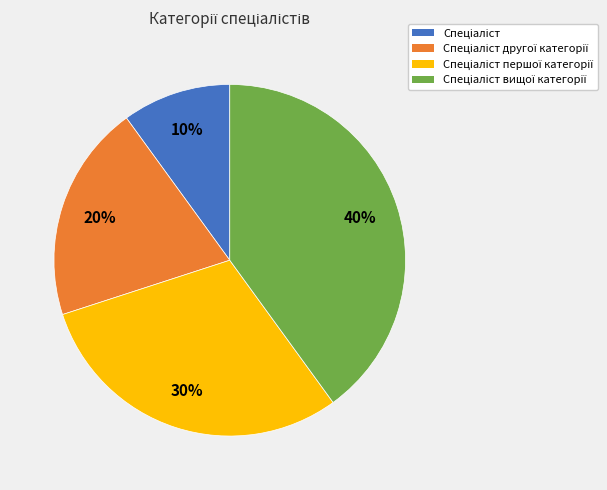

Is there any slice that represents more than half of the pie?

No